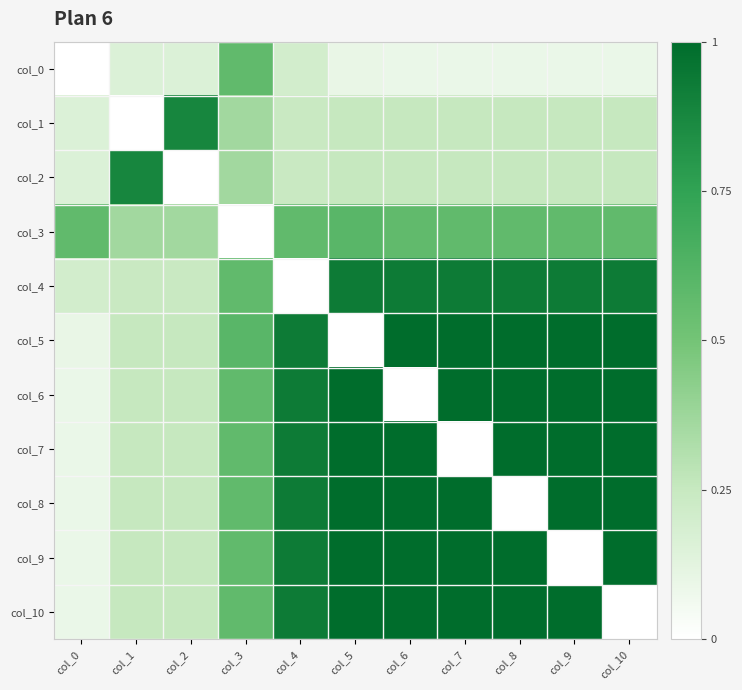

At col_2, list the series in order from smallest to largest.

col_2, col_0, col_4, col_5, col_6, col_7, col_8, col_9, col_10, col_3, col_1